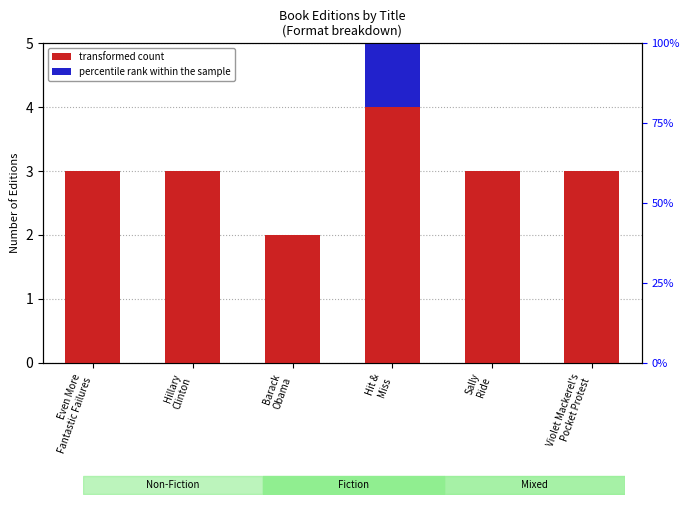

Rank the categories by transformed count value from lowest to highest.

Barack
Obama, Even More
Fantastic Failures, Hillary
Clinton, Sally
Ride, Violet Mackerel's
Pocket Protest, Hit &
Miss